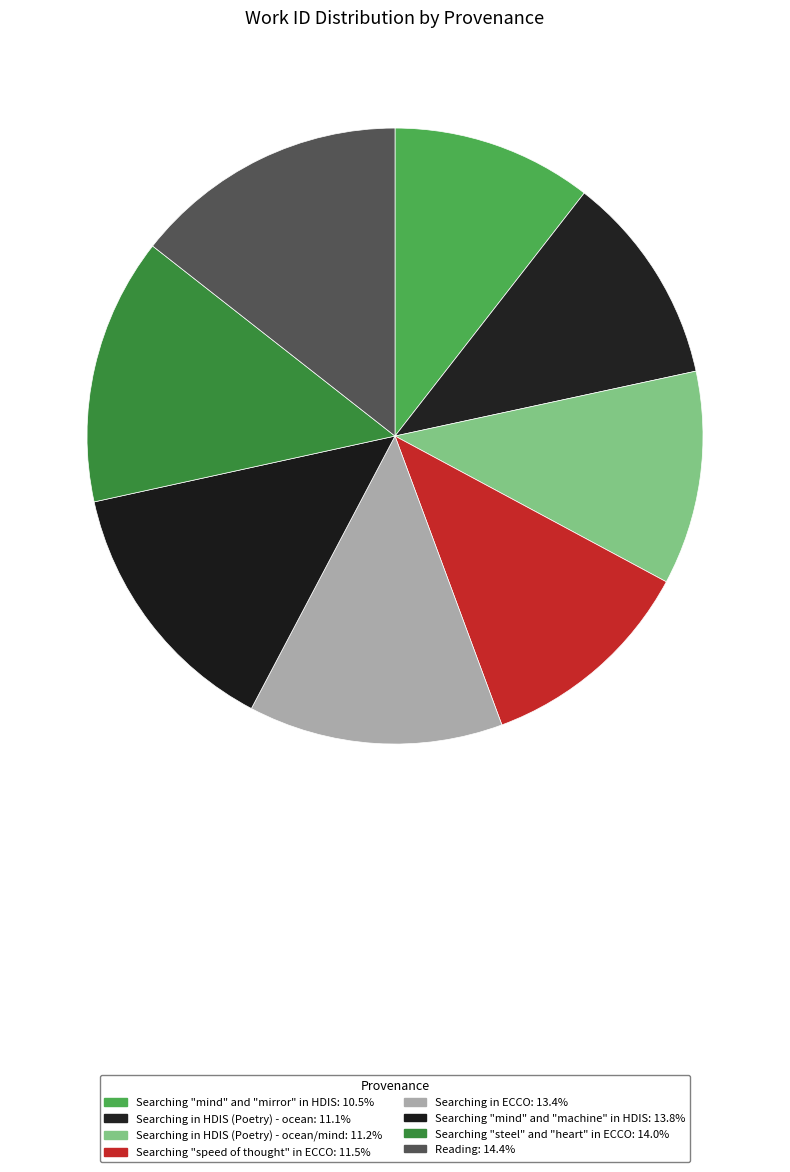

How many slices are in this pie chart?

8